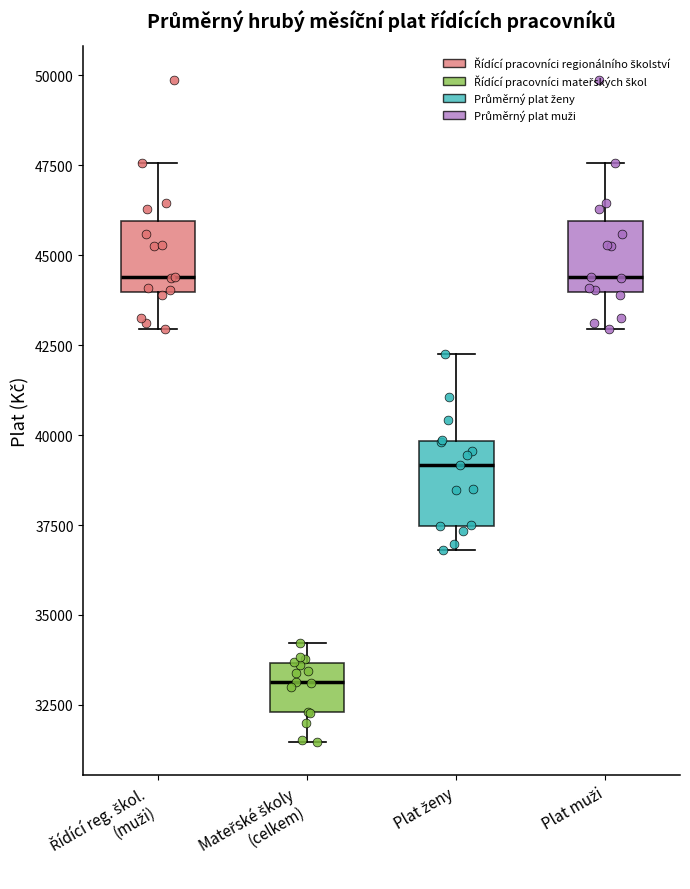

Reading left to right, read every box against the y-axis: the position of its median line, the range the box covers, and the ends of its whiskers. The values are not printed on the chart, so give them approximately, as read against the axis.

Řídící reg. škol. (muži): median 44500, box 44000 to 46000, whiskers 43000 to 47500
Mateřské školy (celkem): median 33000, box 32500 to 33500, whiskers 31500 to 34000
Plat ženy: median 39000, box 37500 to 40000, whiskers 37000 to 42500
Plat muži: median 44500, box 44000 to 46000, whiskers 43000 to 47500